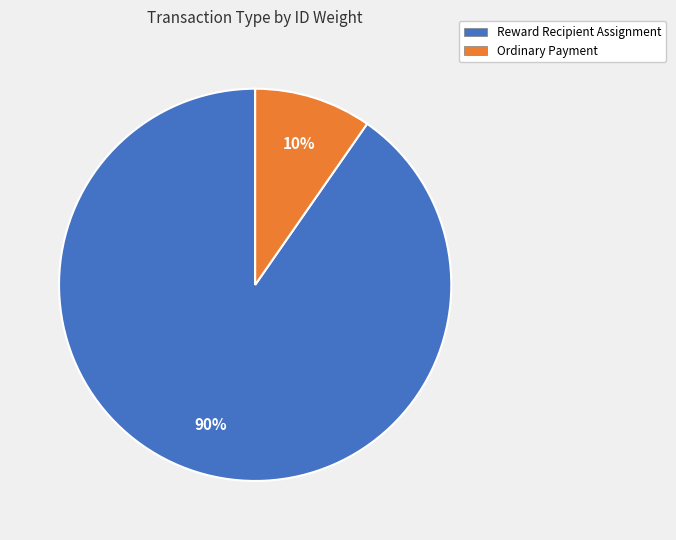

To the nearest percent, what is the average slice percentage?

50%